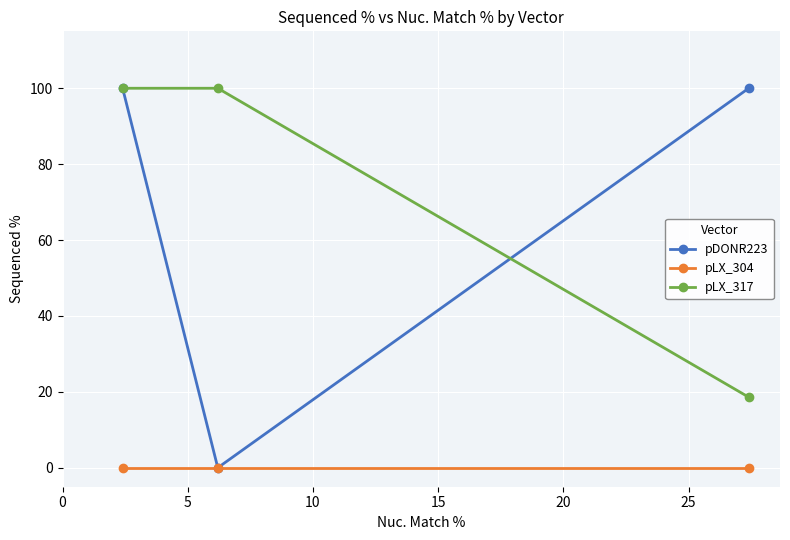

Rank the series by their maximum value, from lowest to highest.

pLX_304, pDONR223, pLX_317